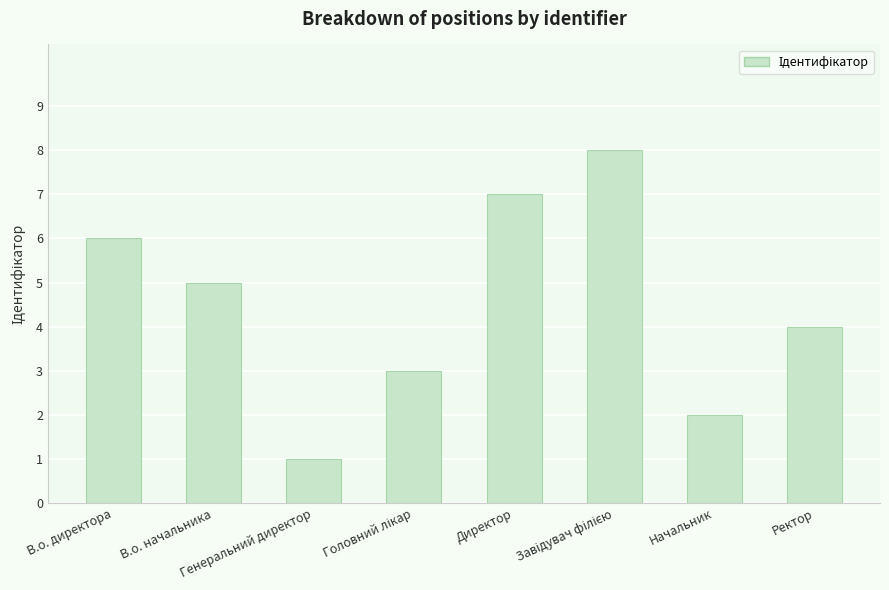

What is the sum of all values?

36